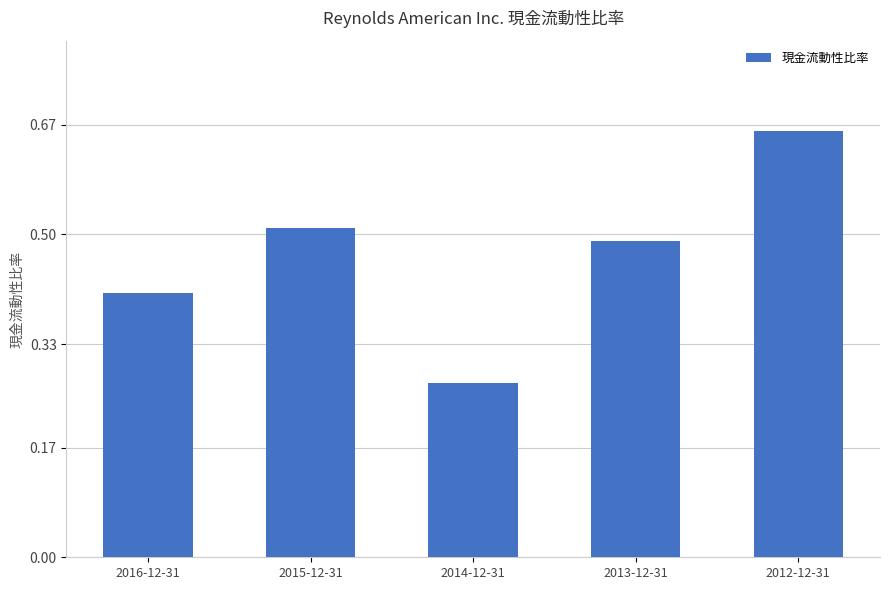

Which label corresponds to the smallest value in the chart?

2014-12-31